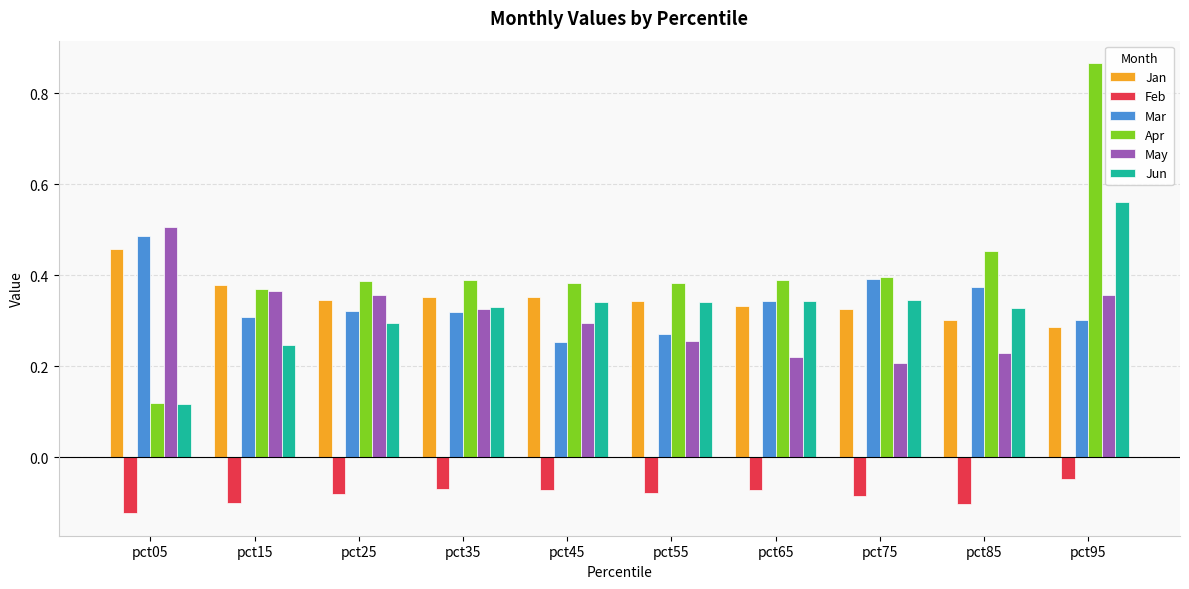

Which series changed the most between pct75 and pct95?

Apr